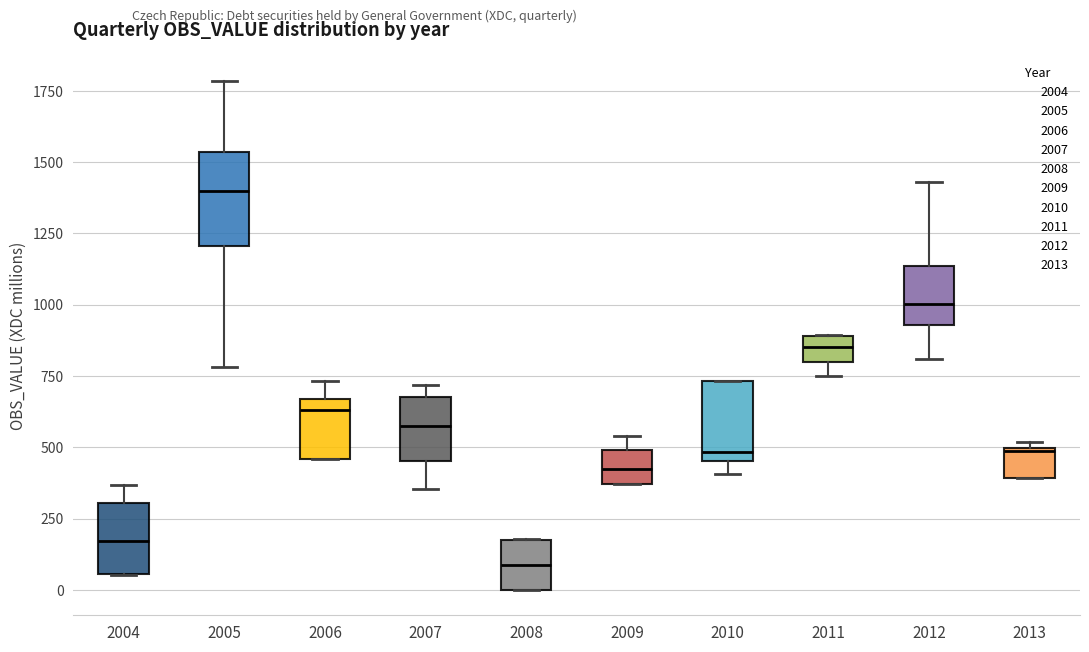

Comparing the boxes themselves (not the whiskers), which one is the tallest?

2005